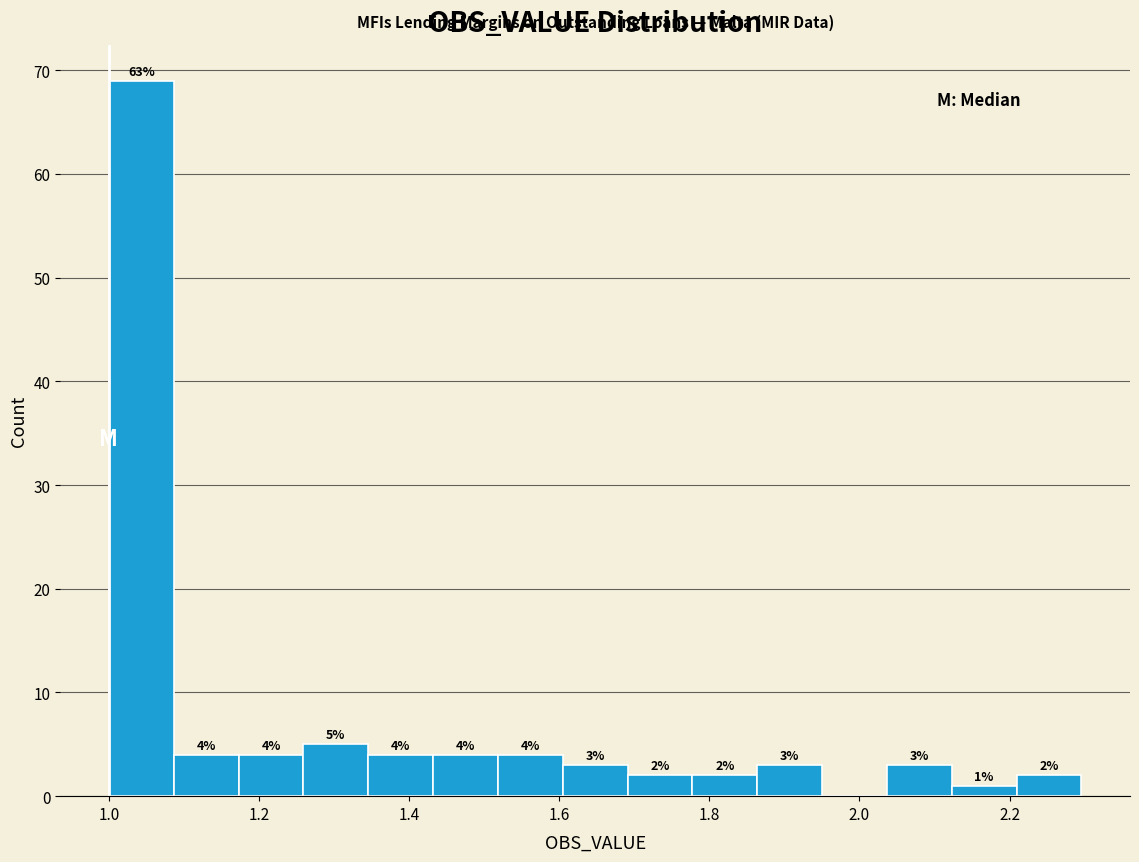

Over which range of the x-axis is the bar tallest?

1.00 to 1.08